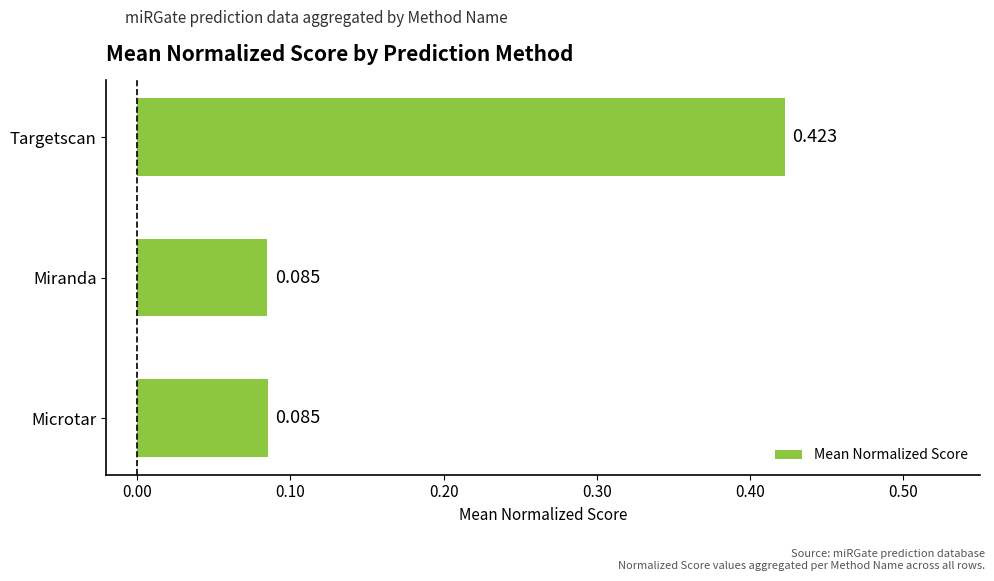

At which category does the chart reach its peak across all series?

Targetscan